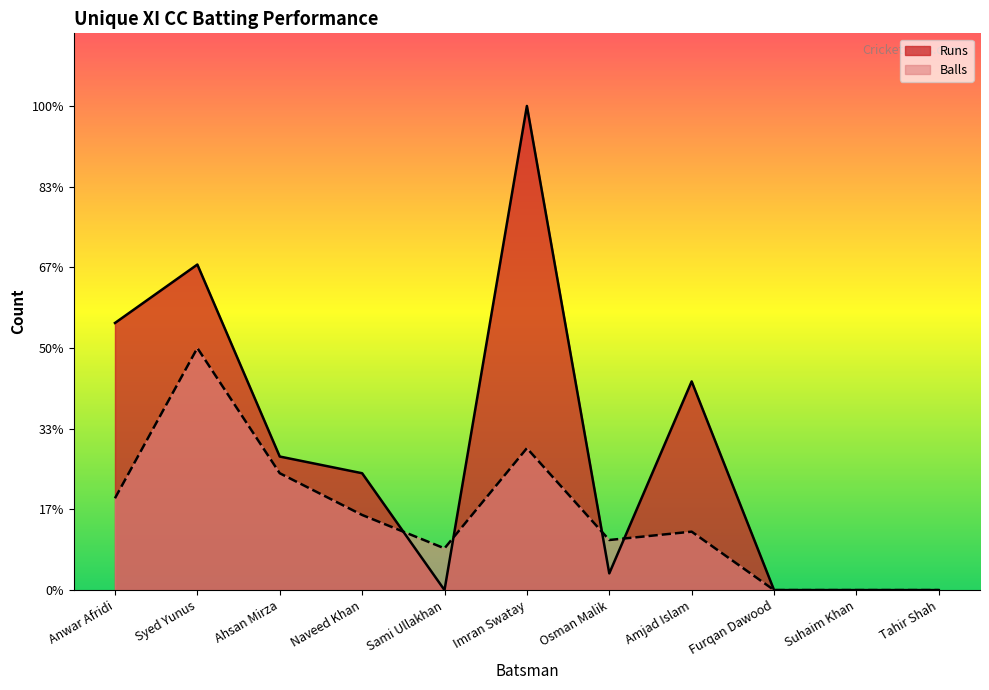

Which category has the highest value in the Runs series?

Imran Swatay